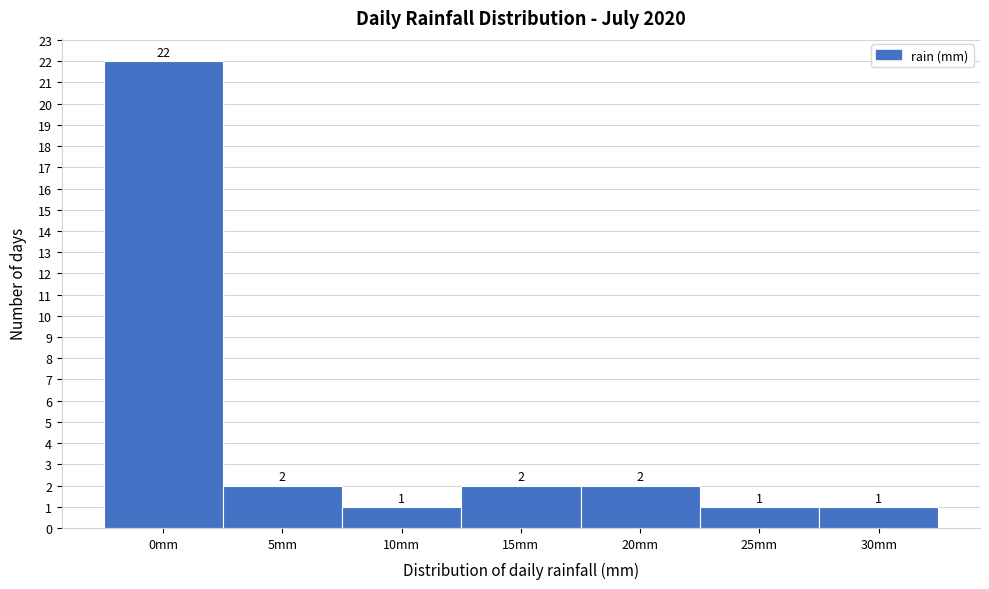

Reading left to right, list all the values displayed in this chart.

22	2	1	2	2	1	1